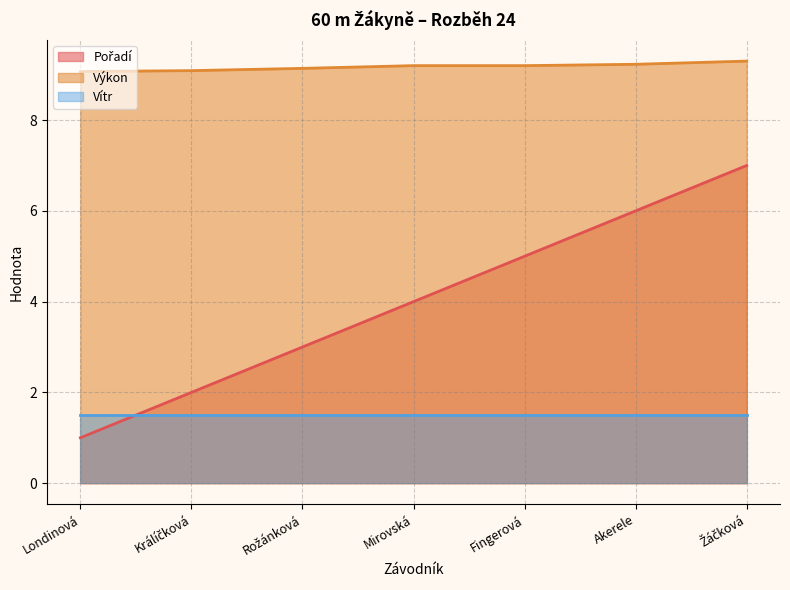

Between Žáčková and Rožánková, which is larger?

Žáčková